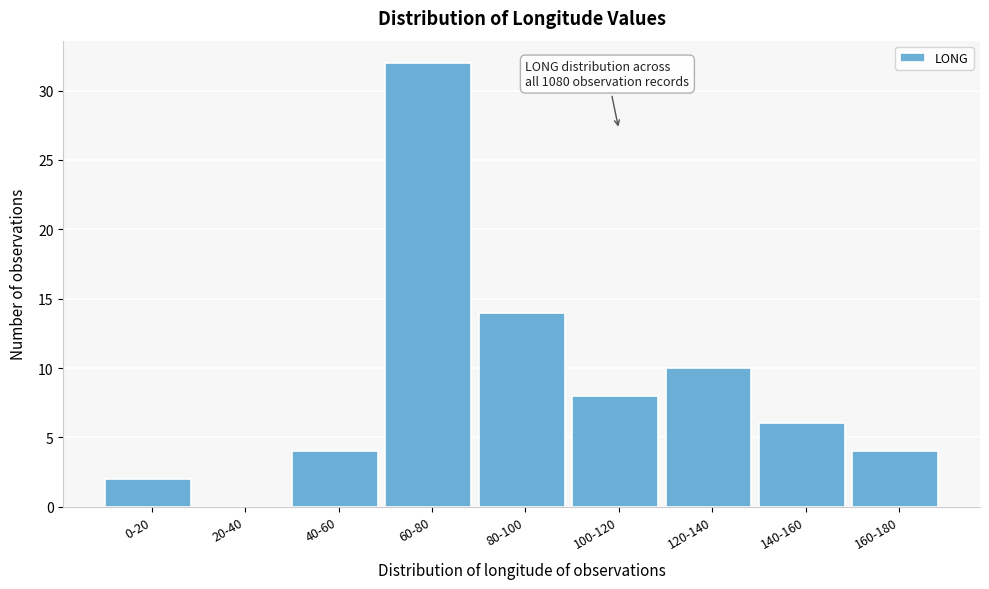

Reading left to right, transcribe all the data shown in this chart.

0-20=2	20-40=0	40-60=4	60-80=32	80-100=14	100-120=8	120-140=10	140-160=6	160-180=4